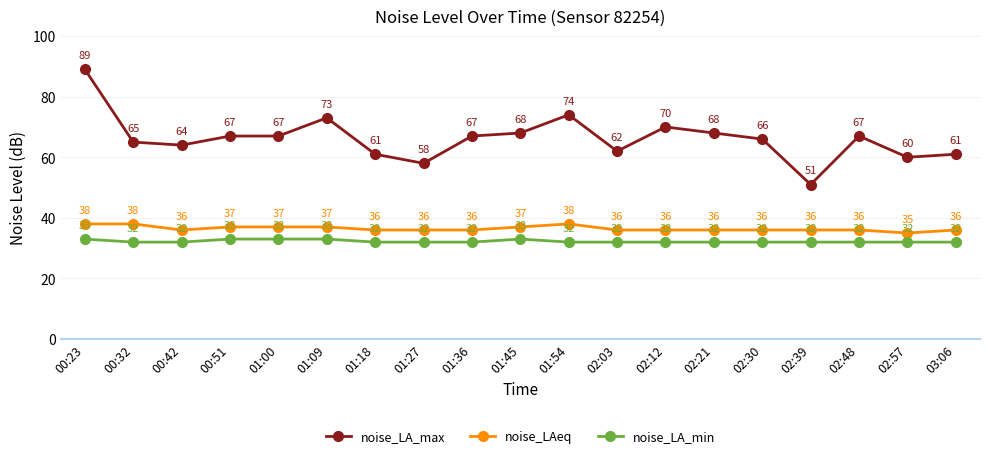

Where does the noise_LAeq series first go above 36?

00:23